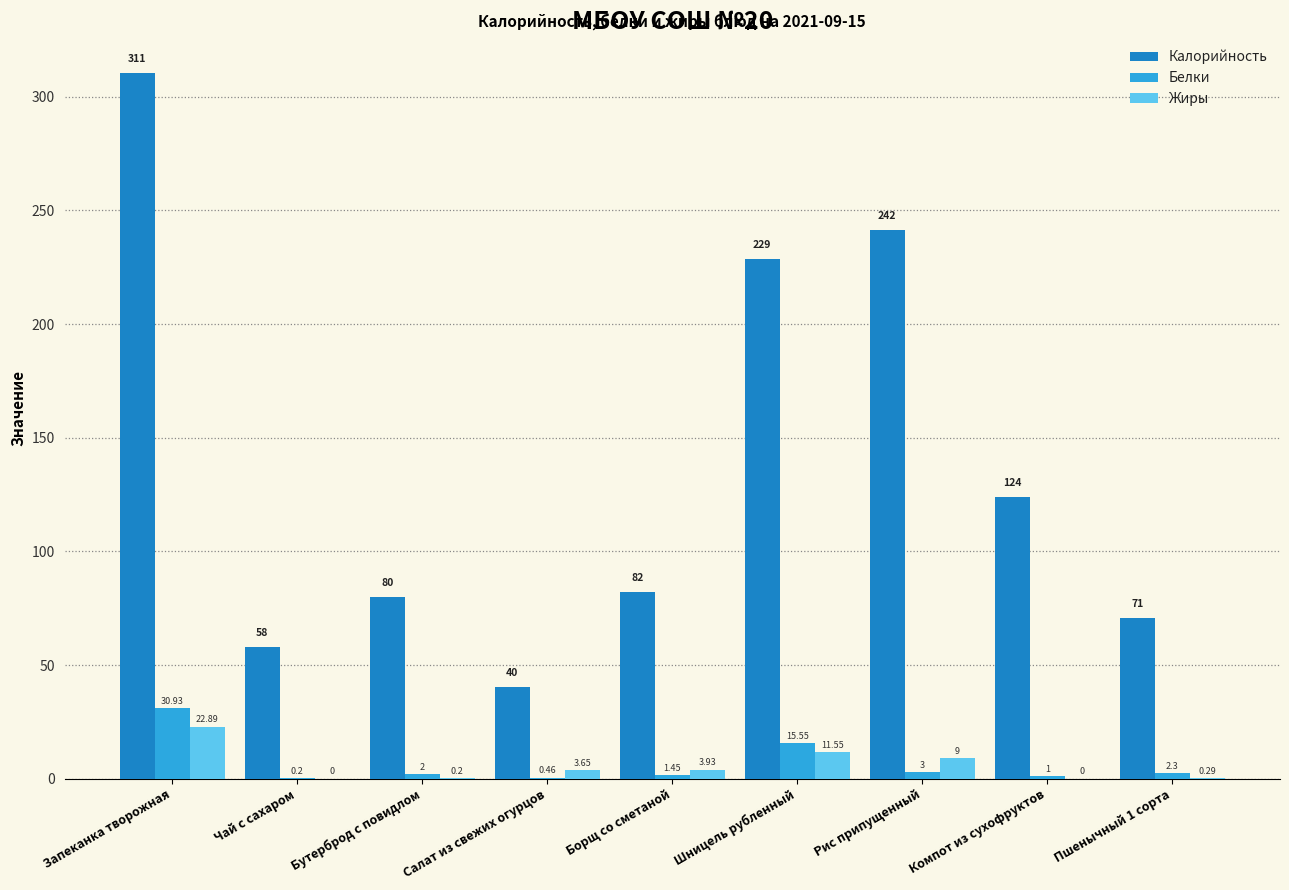

Which series has the largest total across all categories?

Калорийность